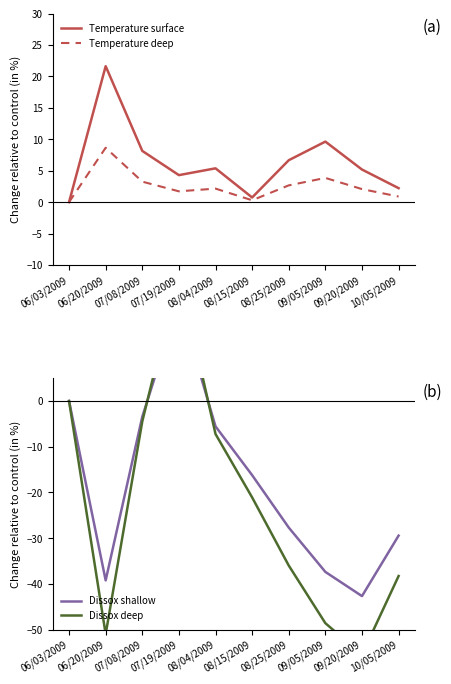

At which category does the chart reach its minimum across all series?

09/20/2009